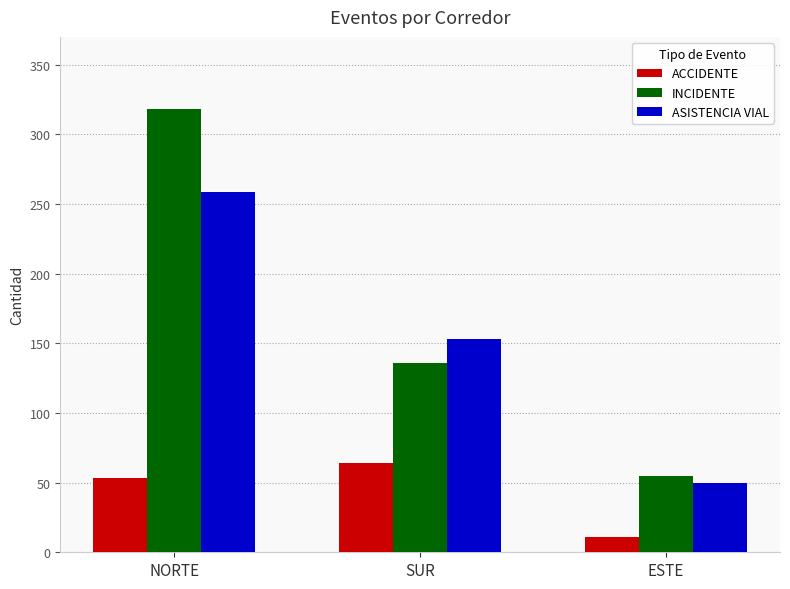

List the series in order of their peak value, highest first.

INCIDENTE, ASISTENCIA VIAL, ACCIDENTE